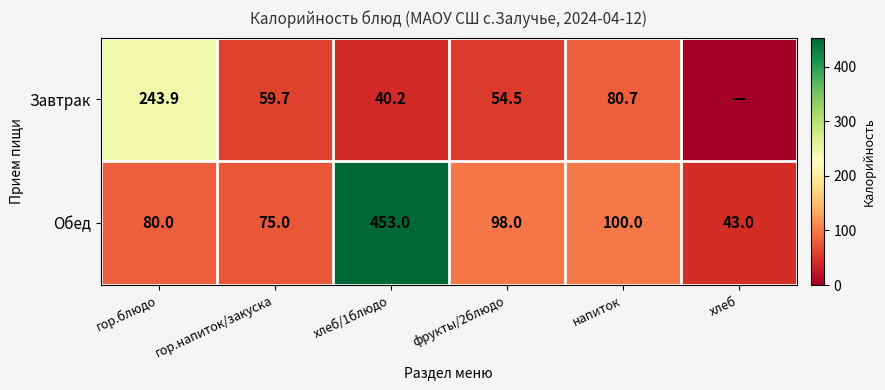

Between хлеб/1блюдо and фрукты/2блюдо, which series saw the biggest shift?

Обед